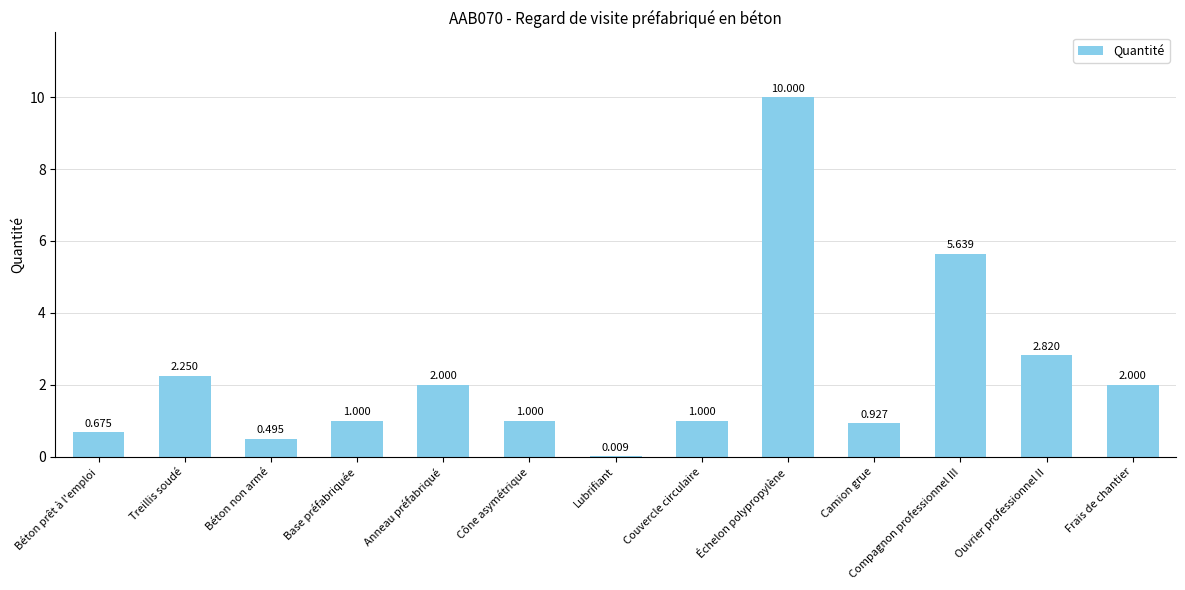

Between Base préfabriquée and Béton non armé, which is larger?

Base préfabriquée